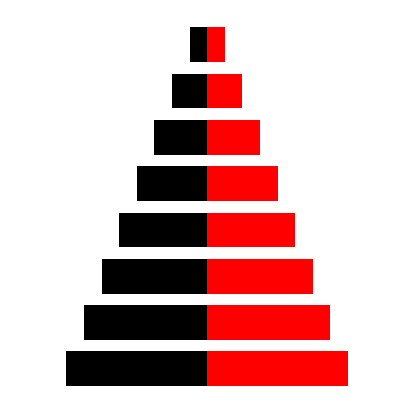

What is the difference between the second highest and second lowest values in the Ідентифікатор series?

2.5